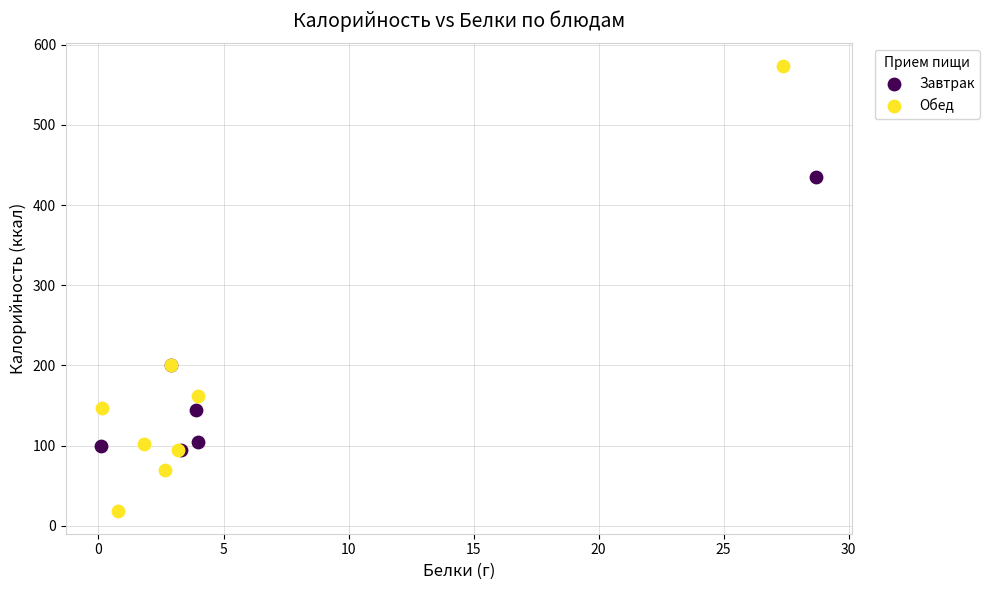

Which series has the widest spread of Y values?

Обед